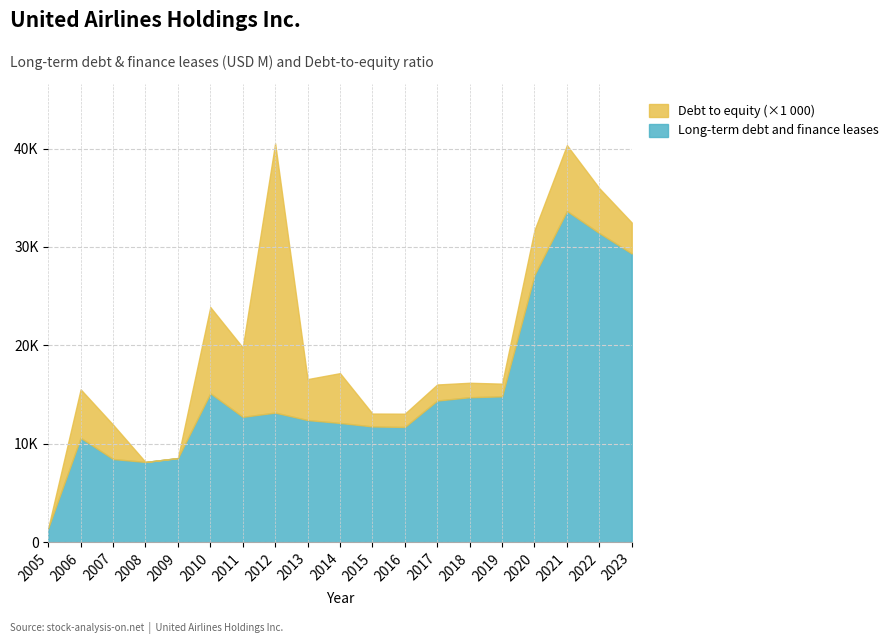

What is the sum of all Long-term debt and finance leases values?

291696.0